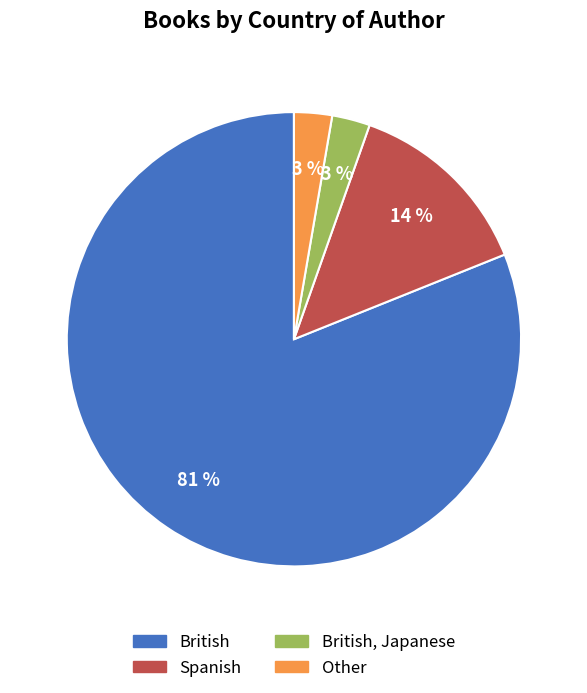

To the nearest percent, what is the average slice percentage?

25%